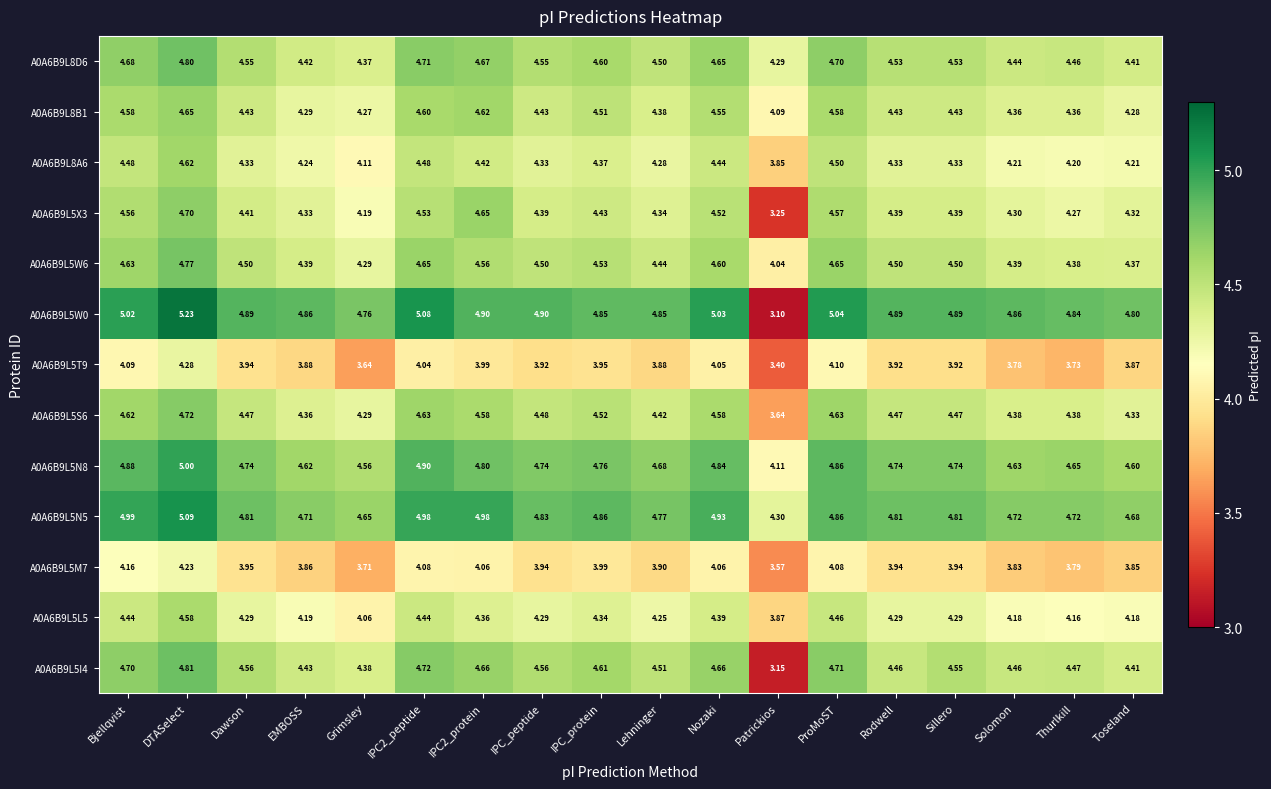

Where is A0A6B9L5W0 nearest to the value 4?

Grimsley